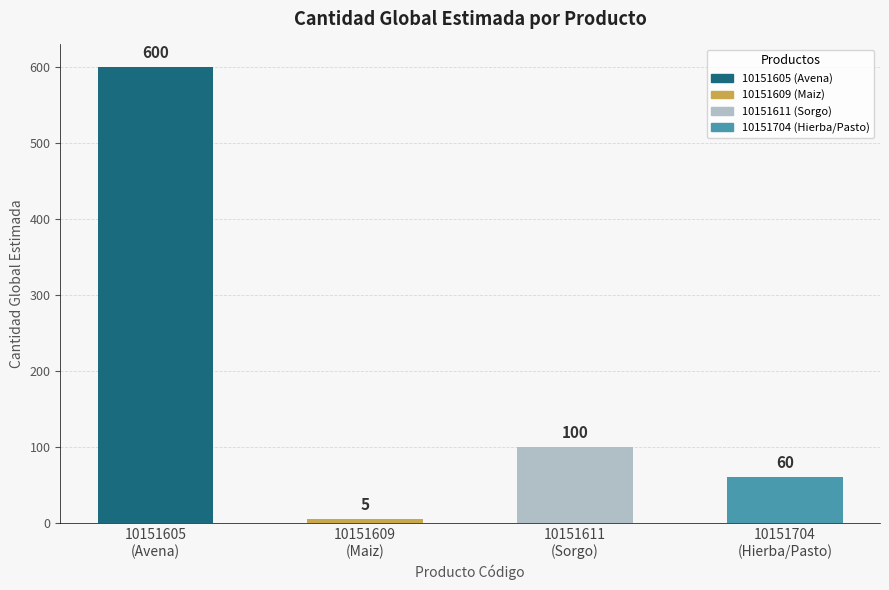

How many values are below 100?

2